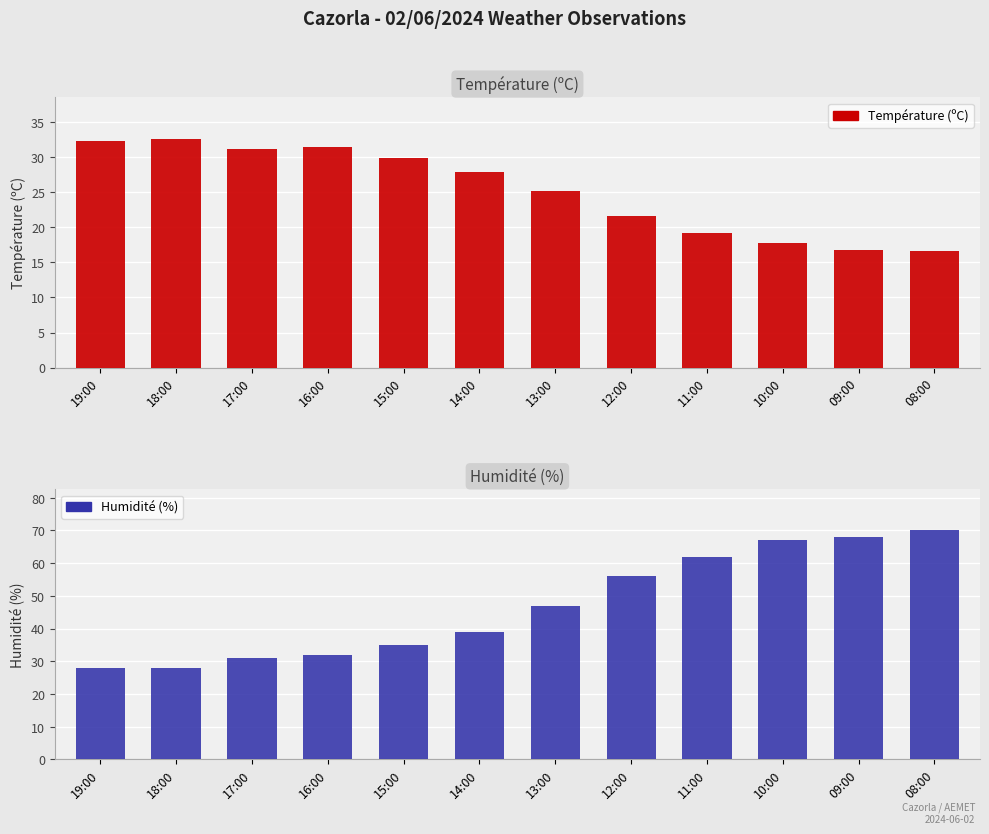

Which label corresponds to the largest value in the chart?

08:00